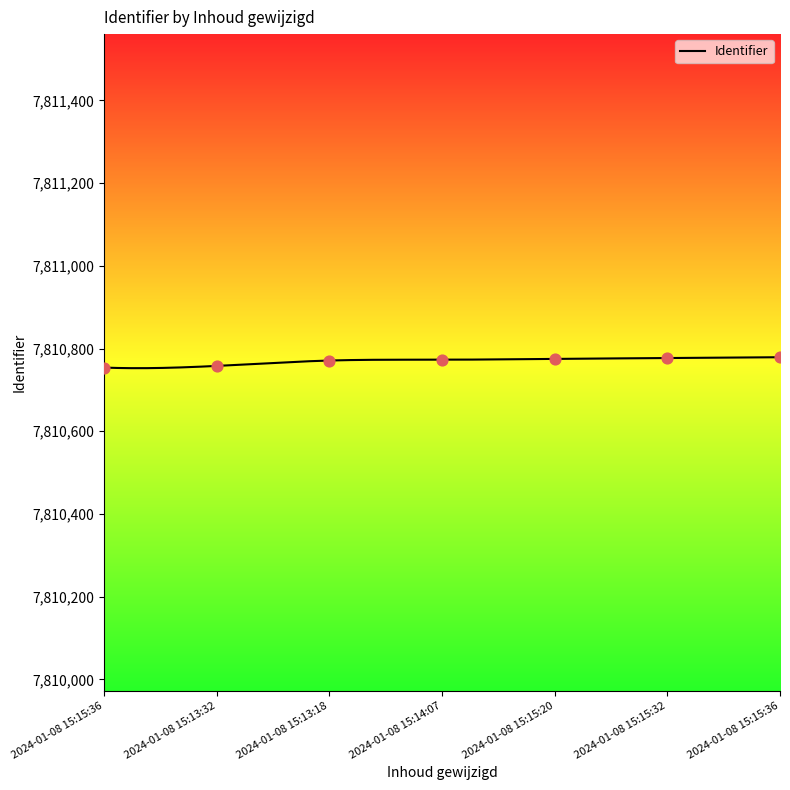

What is the change in value from 2024-01-08 15:13:32 to 2024-01-08 15:14:07?

+15